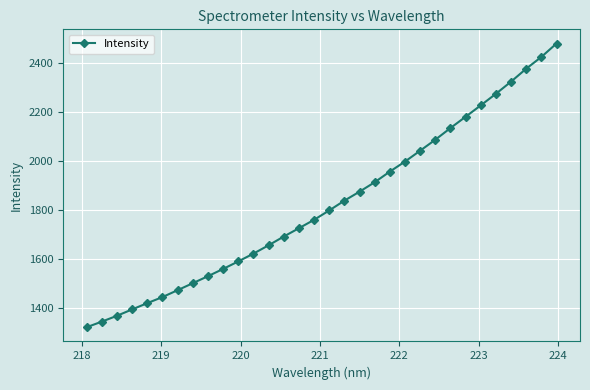

What is the value of the 7th point from the left?

1470.8